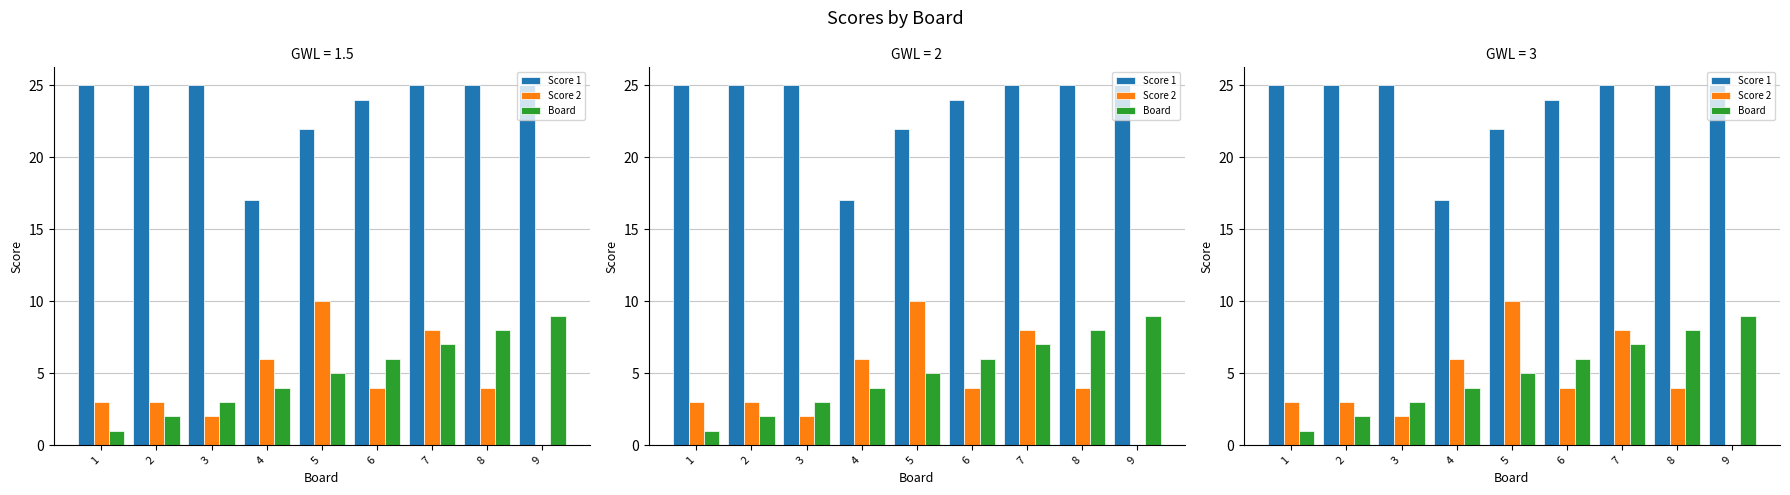

Count the number of categories in the chart.

9